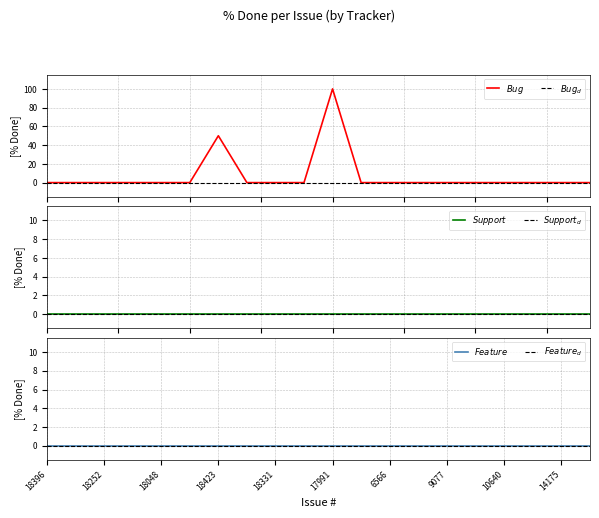

Reading right to left, extract all data points from this chart.

Bug: 14283=0	14175=0	10766=0	10640=0	9691=0	9077=0	9013=0	6566=0	5305=0	17991=100	17992=0	18331=0	18031=0	18423=50	17880=0	18048=0	18057=0	18252=0	18395=0	18396=0
Support: 14283=0	14175=0	10766=0	10640=0	9691=0	9077=0	9013=0	6566=0	5305=0	17991=0	17992=0	18331=0	18031=0	18423=0	17880=0	18048=0	18057=0	18252=0	18395=0	18396=0
Feature: 14283=0	14175=0	10766=0	10640=0	9691=0	9077=0	9013=0	6566=0	5305=0	17991=0	17992=0	18331=0	18031=0	18423=0	17880=0	18048=0	18057=0	18252=0	18395=0	18396=0